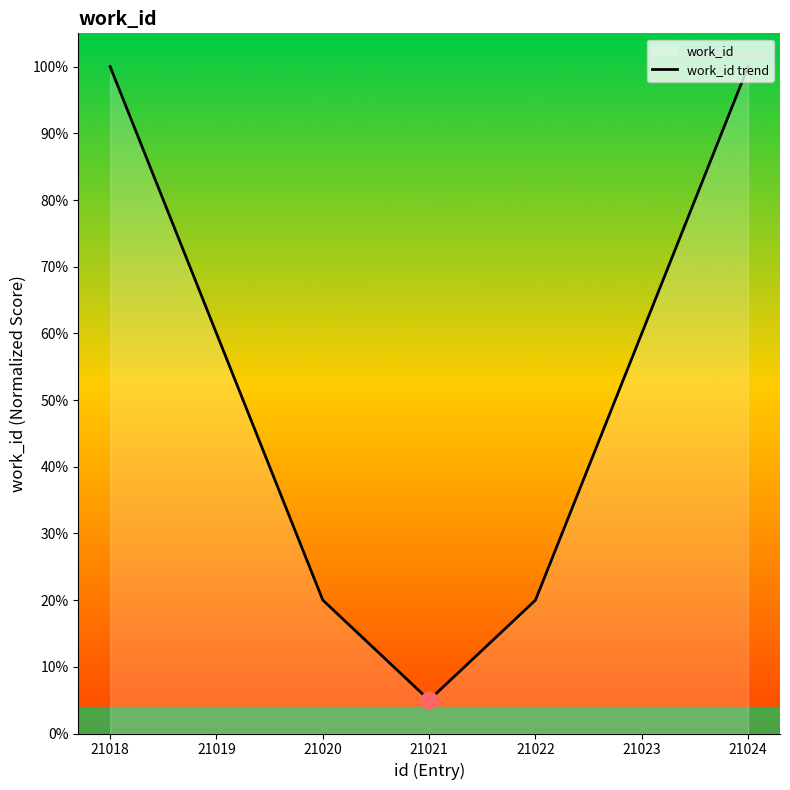

What is the value of the 5th point from the left?

20